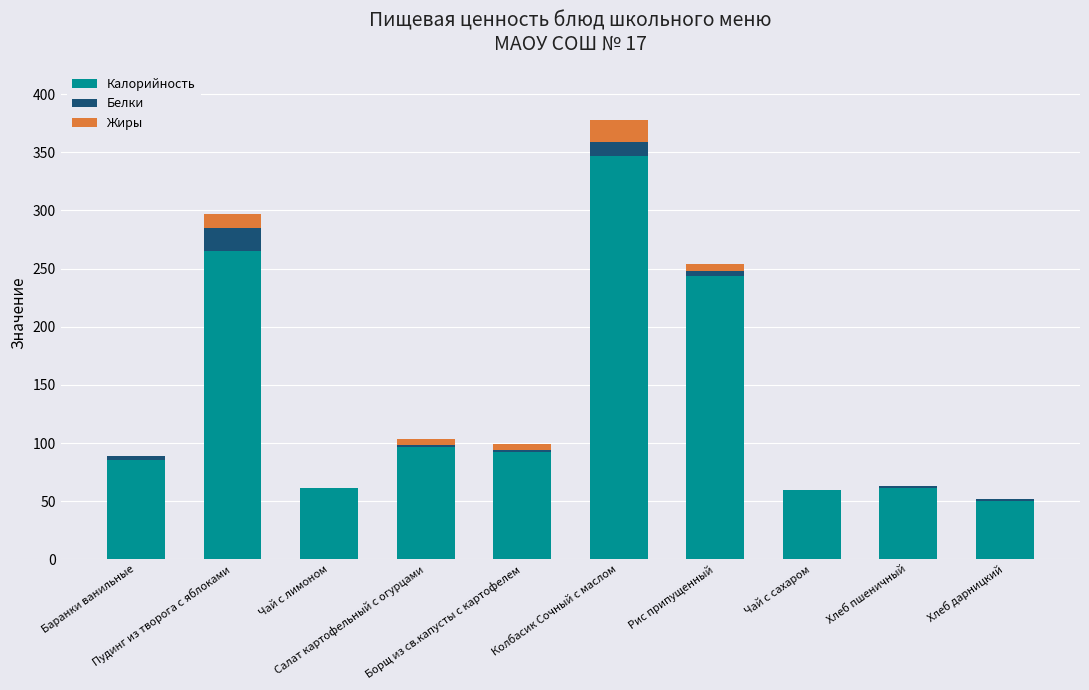

Where is Калорийность nearest to the value 198?

Рис припущенный